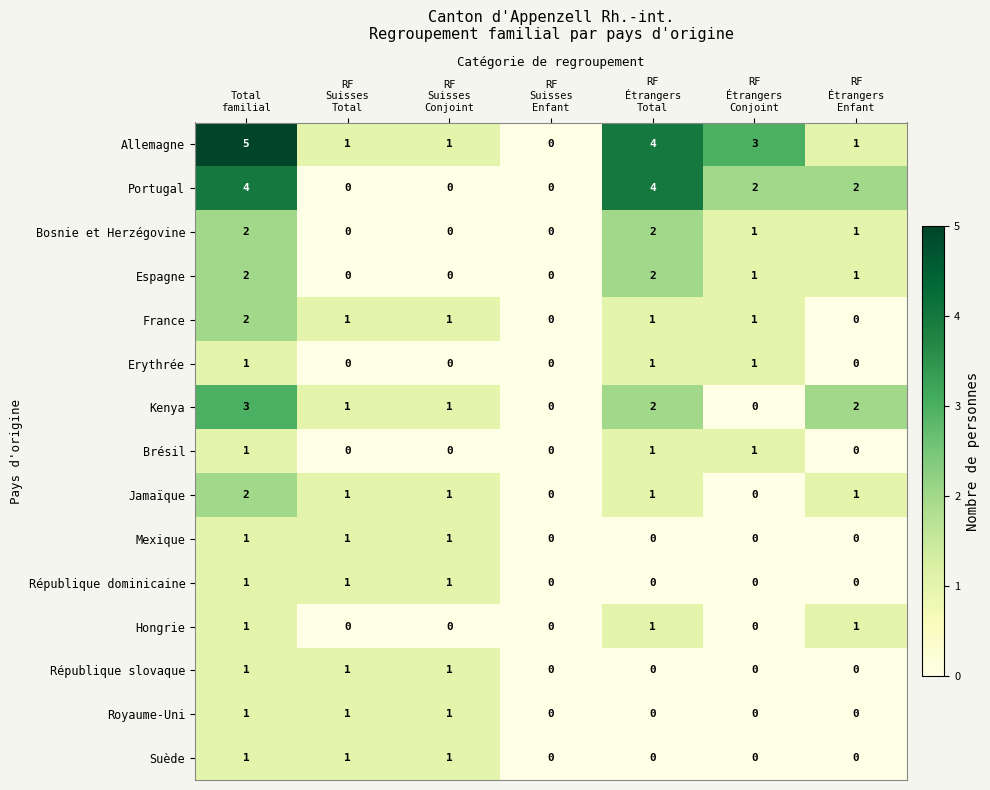

Which series has the widest spread of values?

Allemagne